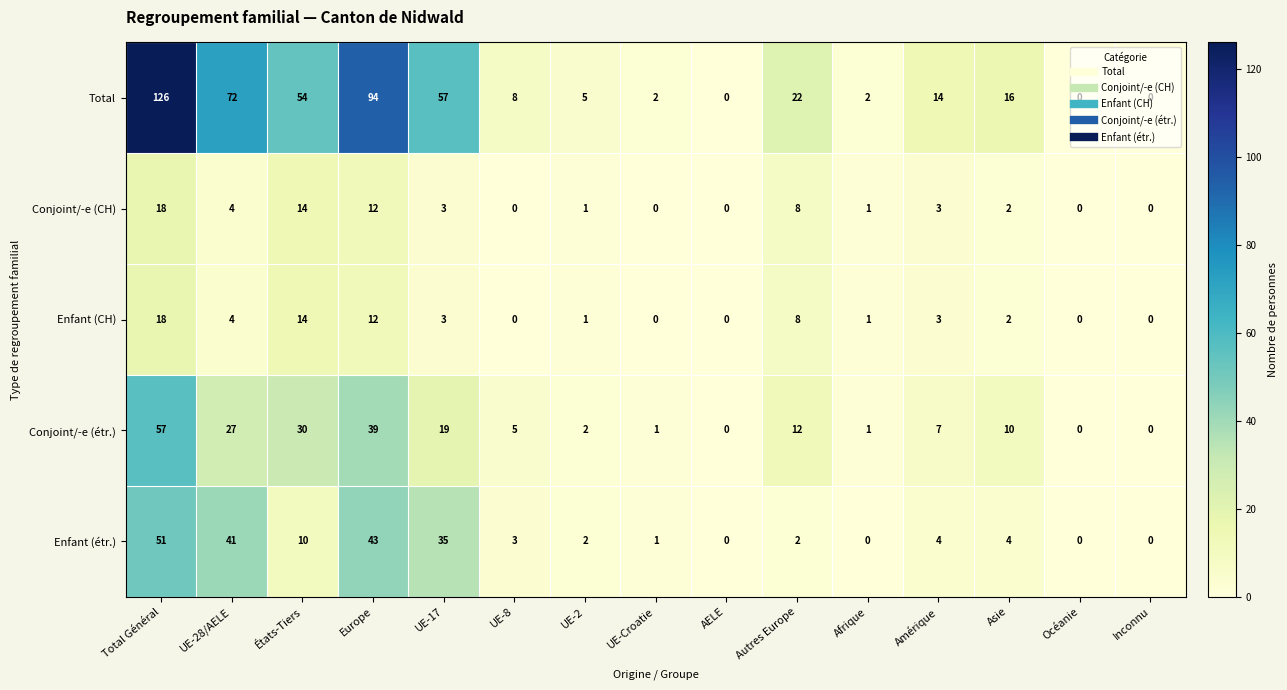

What is the difference between the highest and lowest values at Afrique?

2